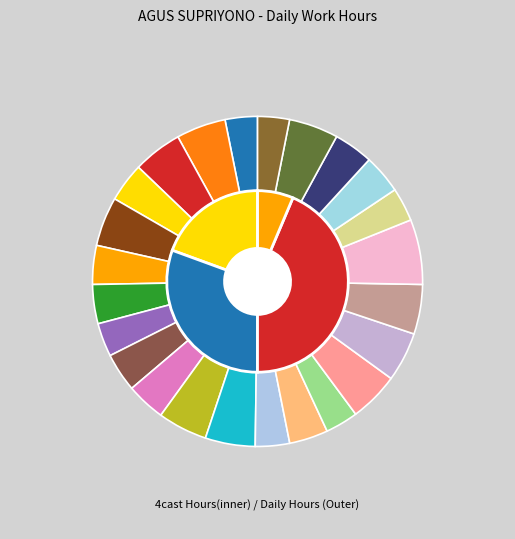

To the nearest percent, what is the difference between the 30-Mon and 4-Fri slice percentages?

1%